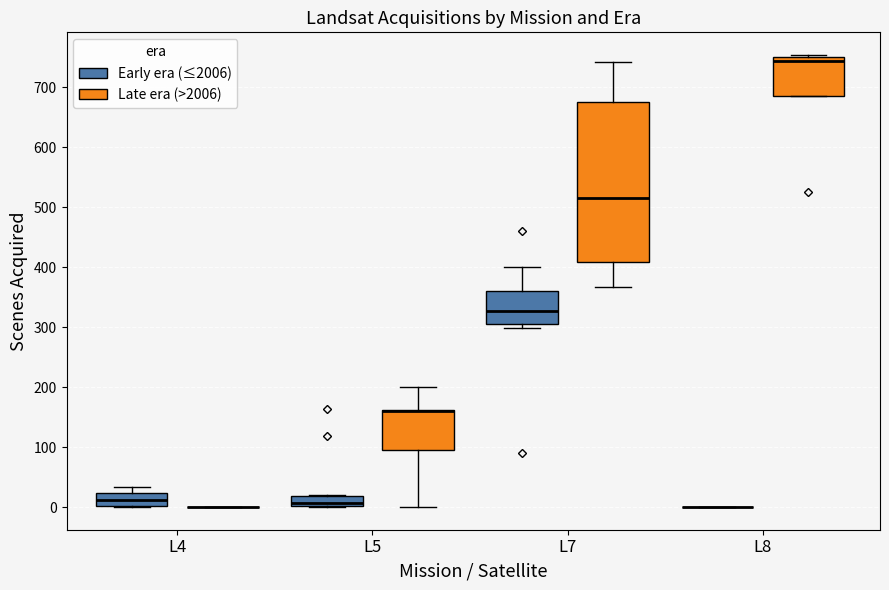

Reading left to right, read every box against the y-axis: the position of its median line, the range the box covers, and the ends of its whiskers. The values are not printed on the chart, so give them approximately, as read against the axis.

L4 (Early era (≤2006)): median 10, box 0 to 20, whiskers 0 to 30
L4 (Late era (>2006)): box collapsed to a line at 0, whiskers 0 to 0
L5 (Early era (≤2006)): median 10, box 0 to 20, whiskers 0 to 20
L5 (Late era (>2006)): median 160 (drawn on the box's upper edge), box 100 to 160, whiskers 0 to 200
L7 (Early era (≤2006)): median 330, box 310 to 360, whiskers 300 to 400
L7 (Late era (>2006)): median 520, box 410 to 680, whiskers 370 to 740
L8 (Early era (≤2006)): box collapsed to a line at 0, whiskers 0 to 0
L8 (Late era (>2006)): median 740, box 690 to 750, whiskers 690 to 750